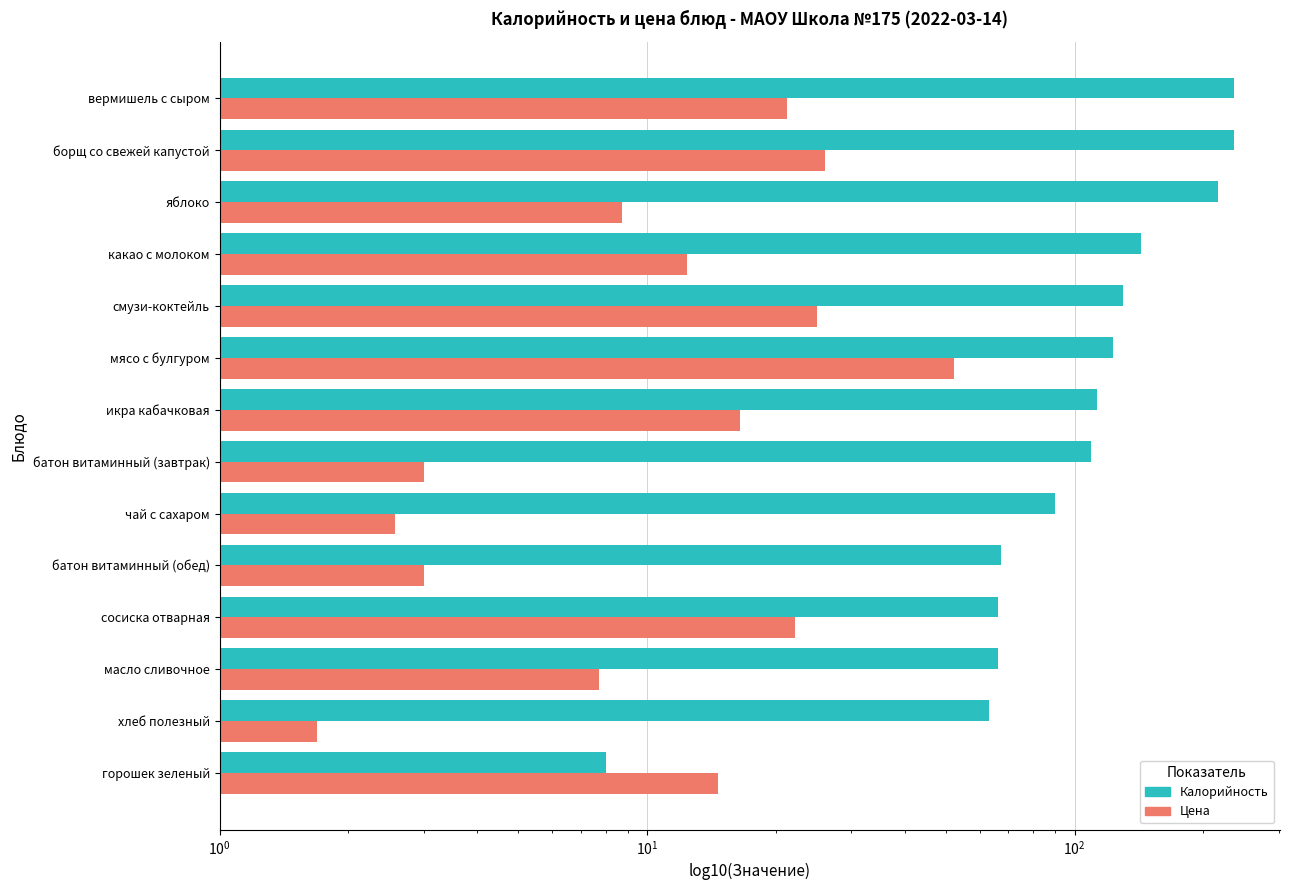

What is the value of the Калорийность bar at the 10th from the left?

130.0